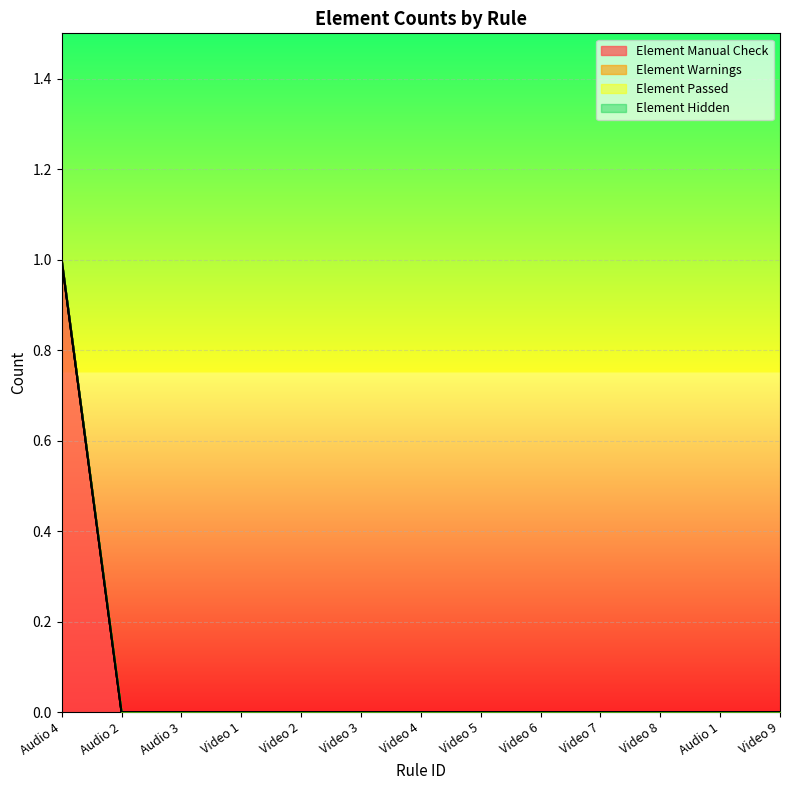

Reading left to right, transcribe all the data shown in this chart.

Element Manual Check: 1	0	0	0	0	0	0	0	0	0	0	0	0
Element Warnings: 0	0	0	0	0	0	0	0	0	0	0	0	0
Element Passed: 0	0	0	0	0	0	0	0	0	0	0	0	0
Element Hidden: 0	0	0	0	0	0	0	0	0	0	0	0	0